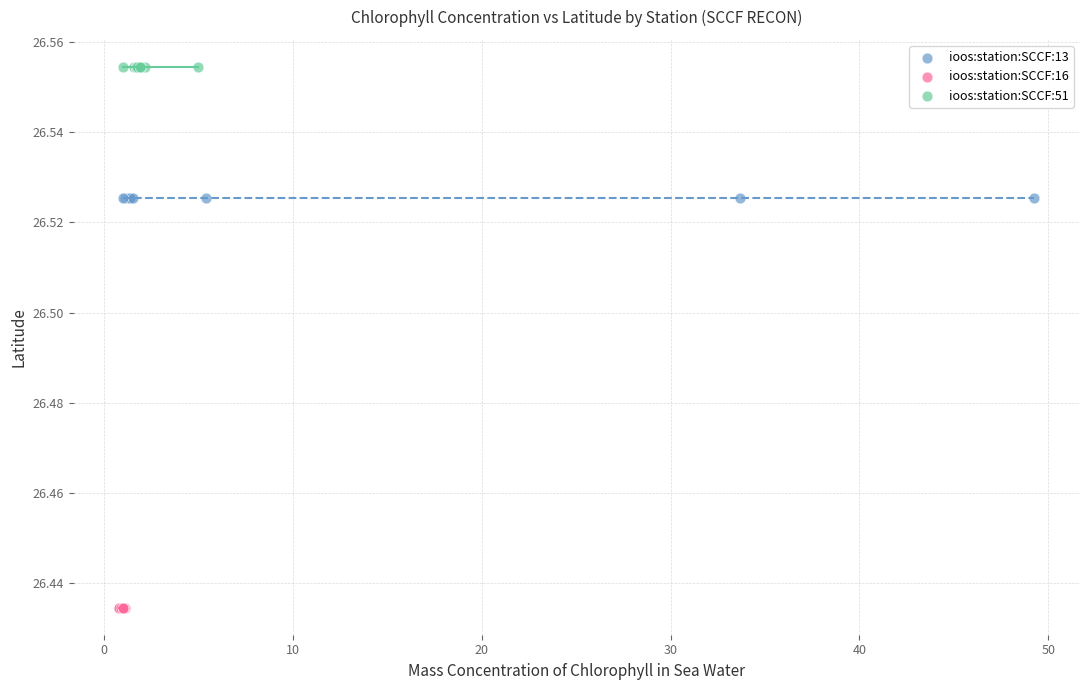

Which series reaches the minimum Y coordinate?

ioos:station:SCCF:16